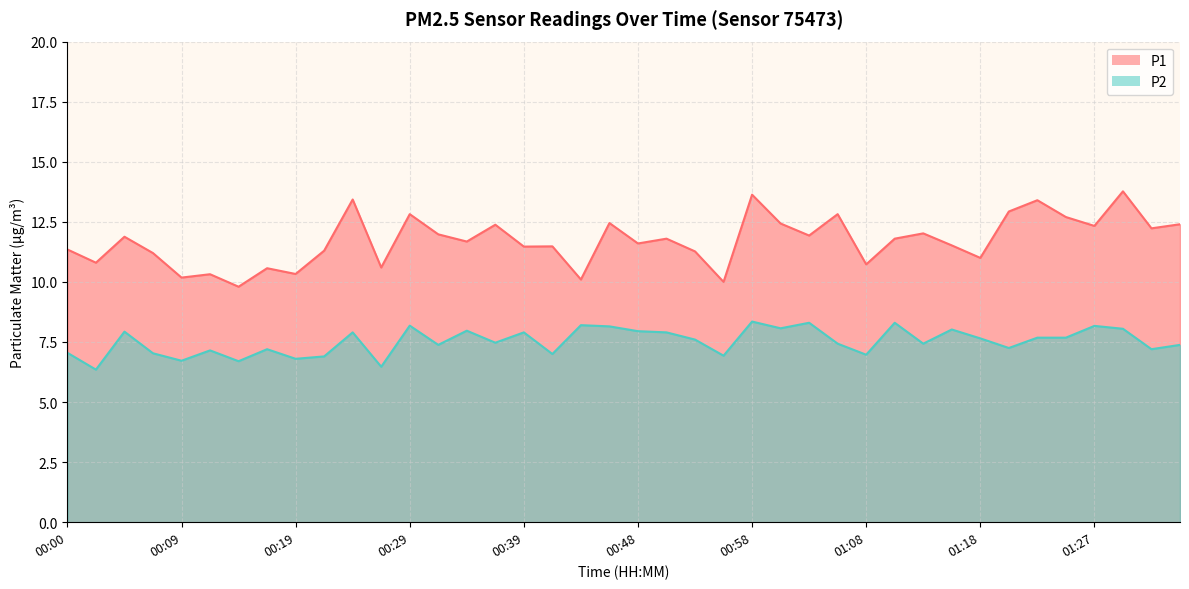

What is the difference between the P1 values at 00:17 and 00:58?

3.1